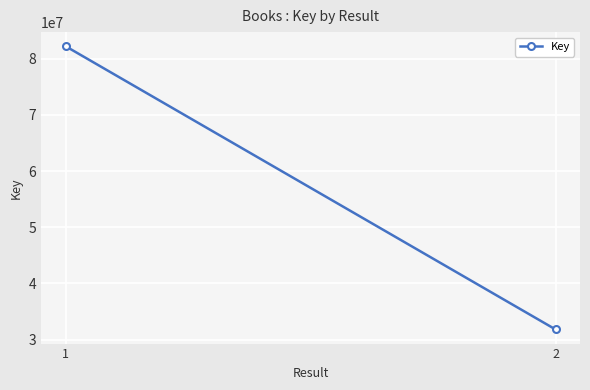

Rank the categories by value from lowest to highest.

2, 1